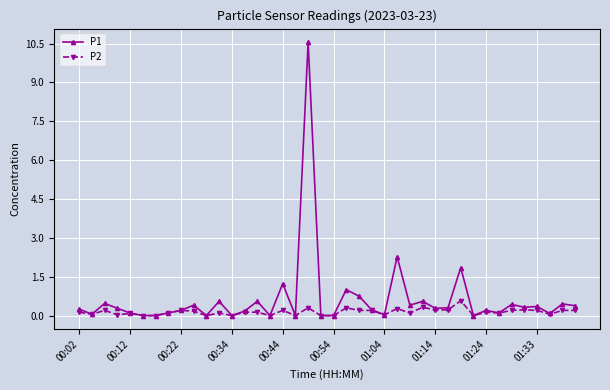

Count the number of data series in this chart.

2